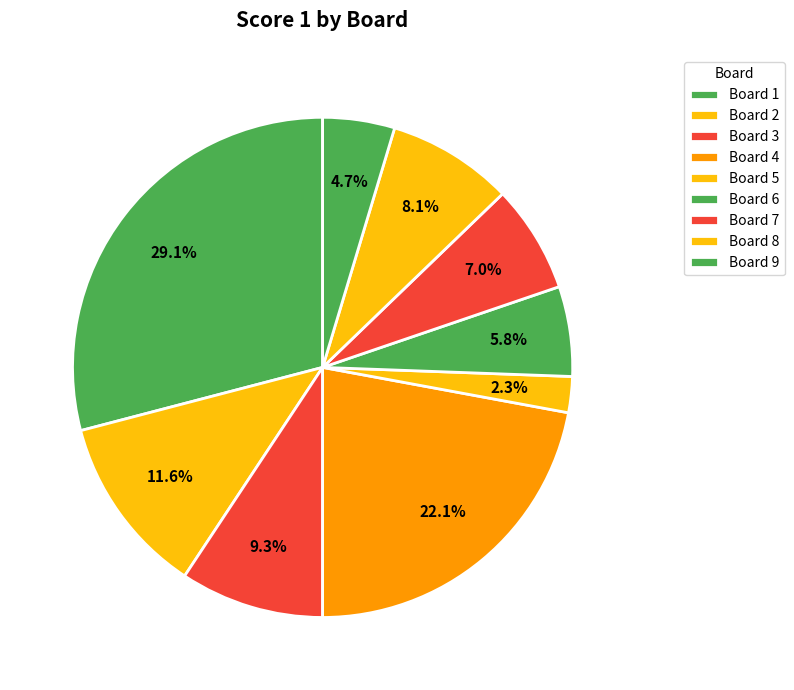

Rank the categories by value from lowest to highest.

5, 9, 6, 7, 8, 3, 2, 4, 1